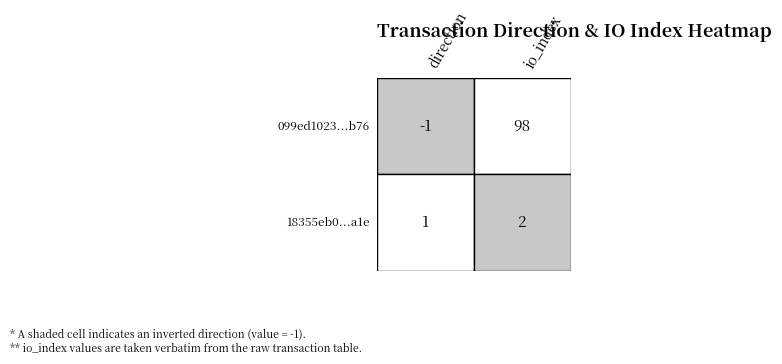

Is it true that 099ed1023602dc811b830a7d6086b7d635f9b76 equals -1 at 0?

False